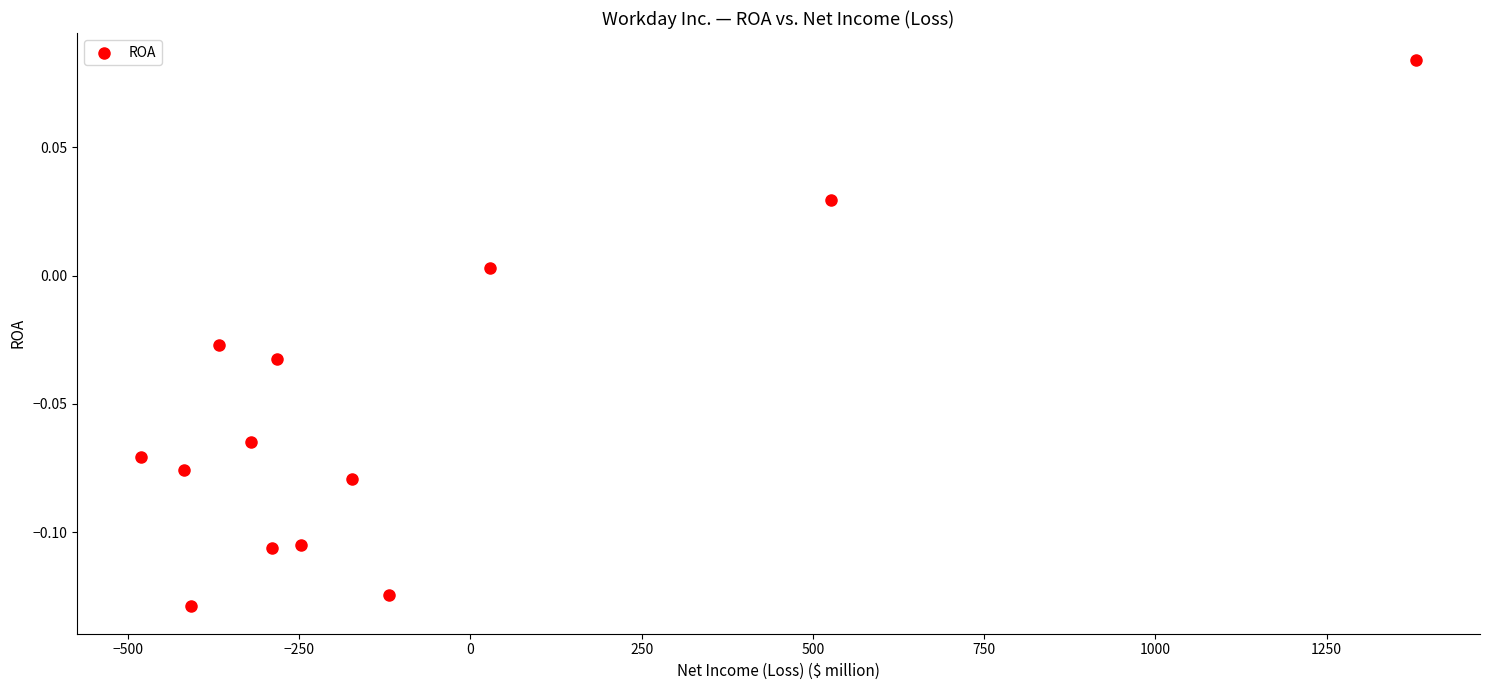

What is the range of X values (max minus min)?

1862.0